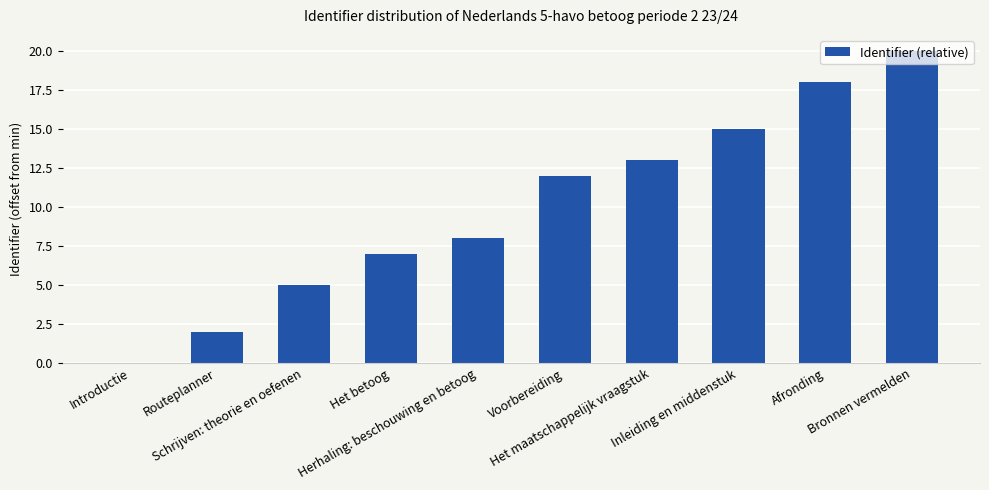

True or false: the data shows 2 at Routeplanner.

True